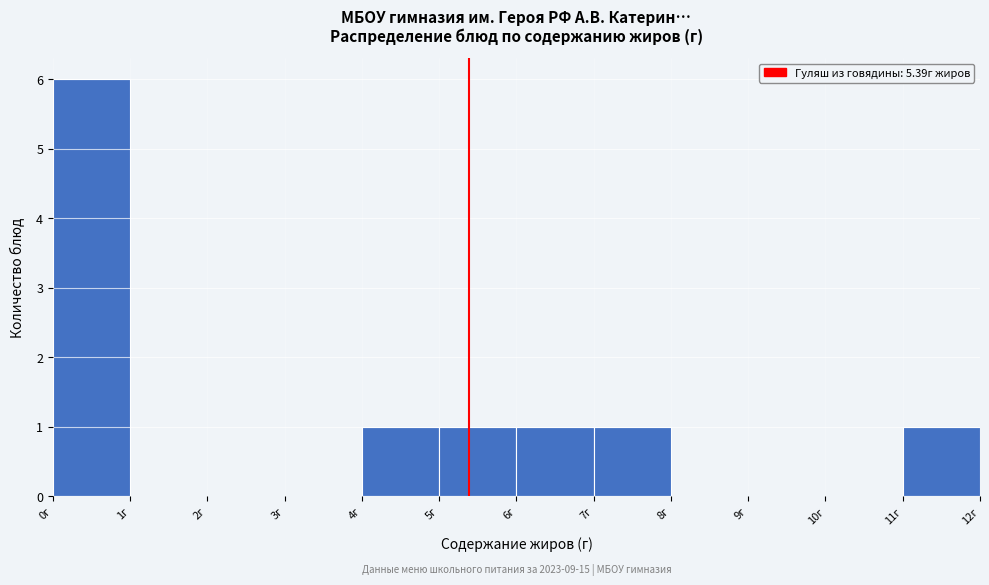

Over which range of the x-axis is the bar tallest?

0 to 1